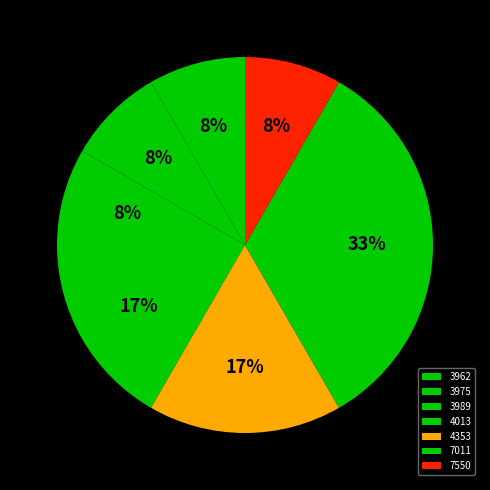

To the nearest percent, what portion does 7011 represent?

33%